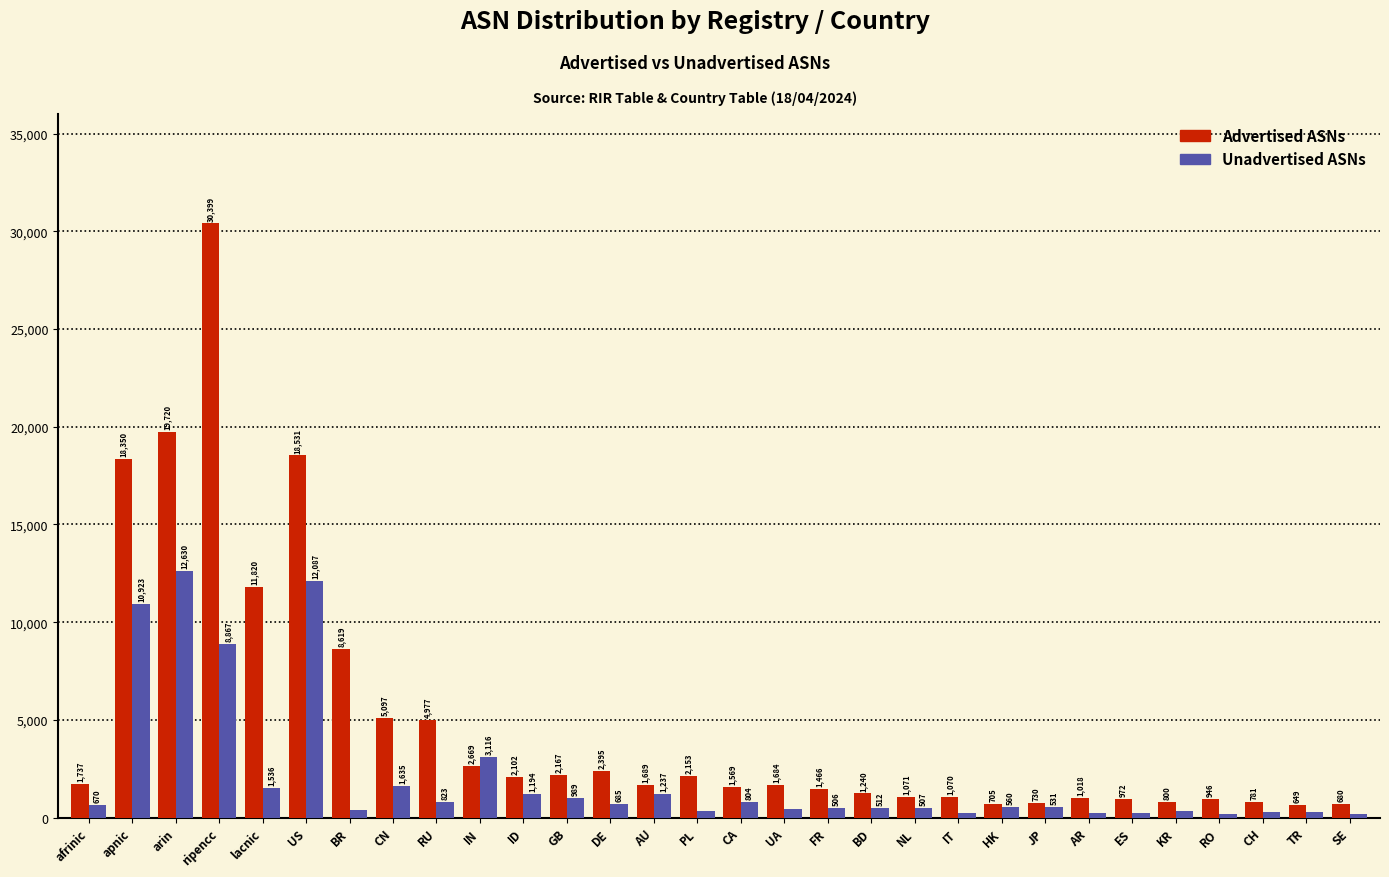

Reading left to right, what are all the values shown in this chart?

Advertised ASNs: afrinic=1737	apnic=18350	arin=19720	ripencc=30399	lacnic=11820	US=18531	BR=8619	CN=5097	RU=4977	IN=2669	ID=2102	GB=2167	DE=2395	AU=1689	PL=2153	CA=1569	UA=1684	FR=1466	BD=1240	NL=1071	IT=1070	HK=705	JP=730	AR=1018	ES=972	KR=800	RO=946	CH=781	TR=649	SE=680
Unadvertised ASNs: afrinic=670	apnic=10923	arin=12630	ripencc=8867	lacnic=1536	US=12087	BR=376	CN=1635	RU=823	IN=3116	ID=1194	GB=989	DE=685	AU=1237	PL=358	CA=804	UA=431	FR=506	BD=512	NL=507	IT=226	HK=560	JP=531	AR=242	ES=252	KR=366	RO=191	CH=280	TR=277	SE=197